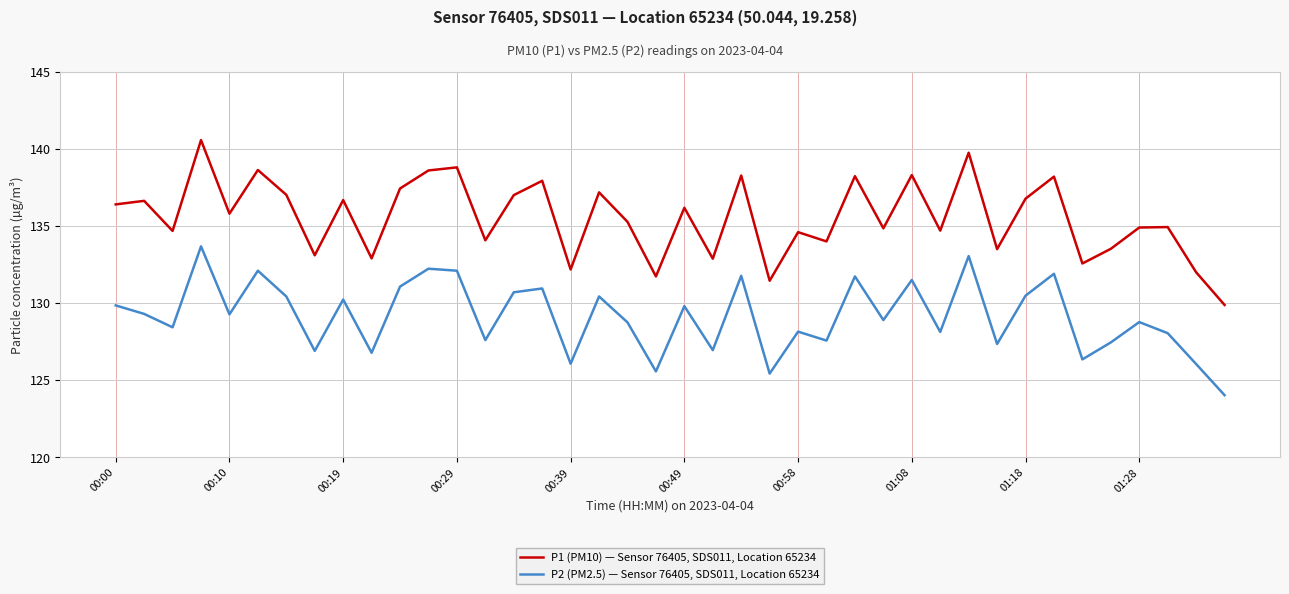

At how many categories does at least one series exceed 140?

1